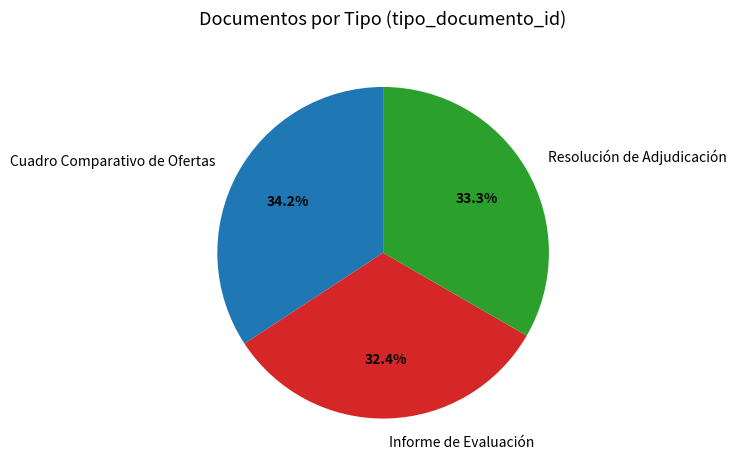

Does Informe de Evaluación represent more than half of the total?

No